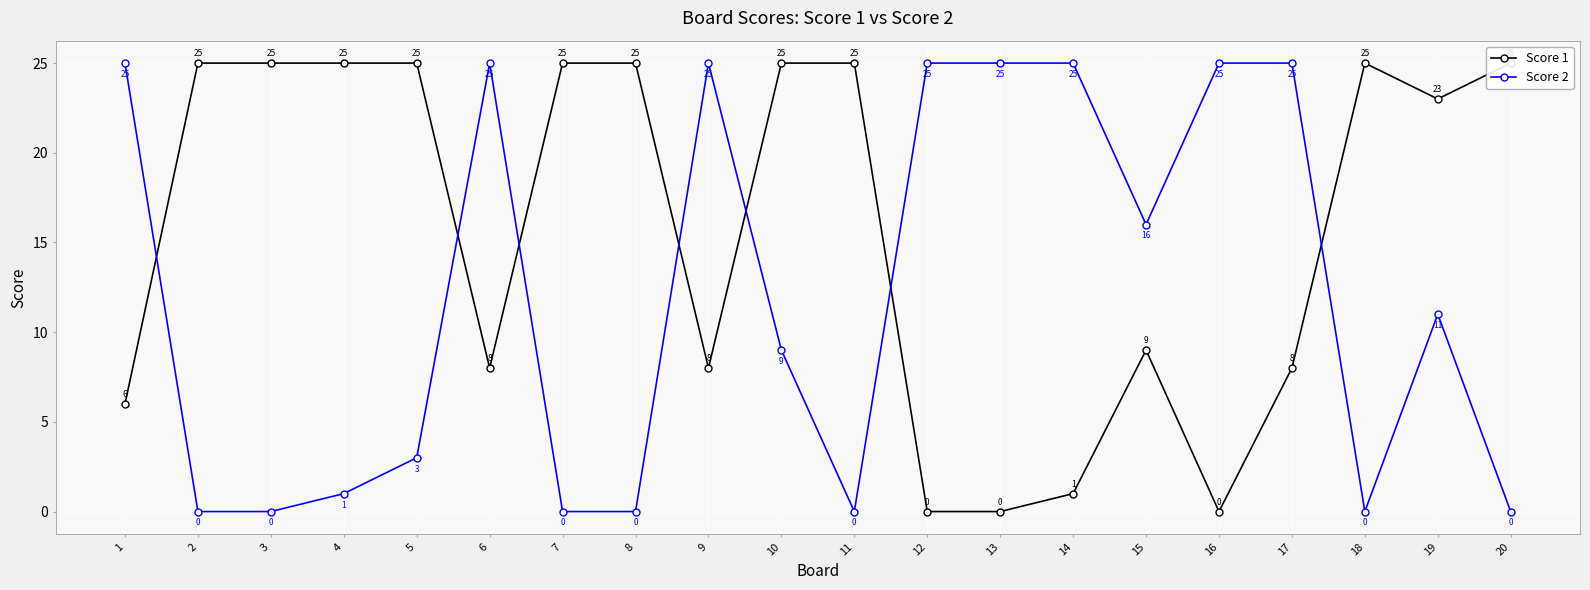

True or false: Score 1 and Score 2 cross at least once.

True